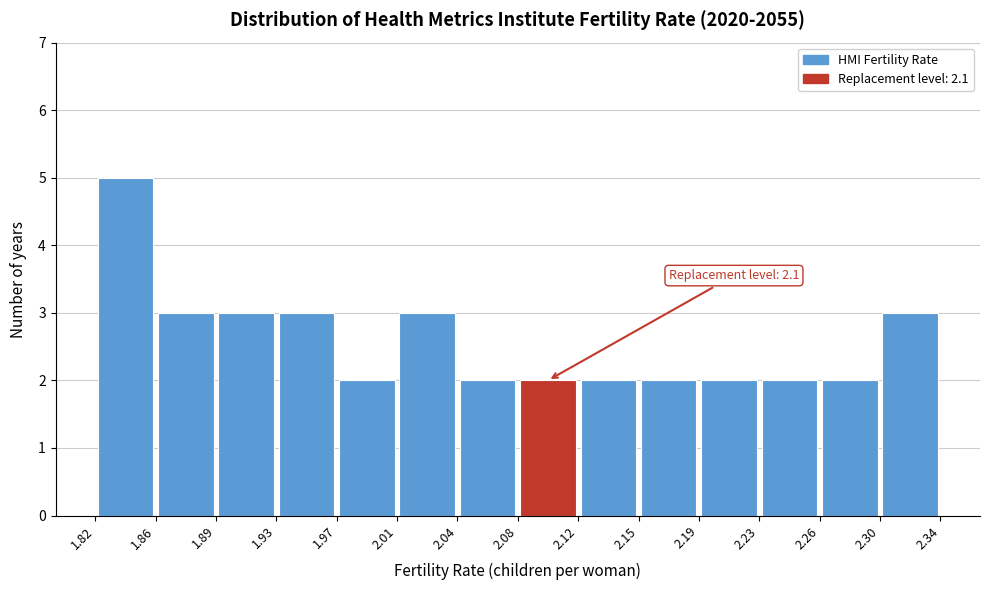

Over which range of the x-axis is the bar tallest?

1.82 to 1.86